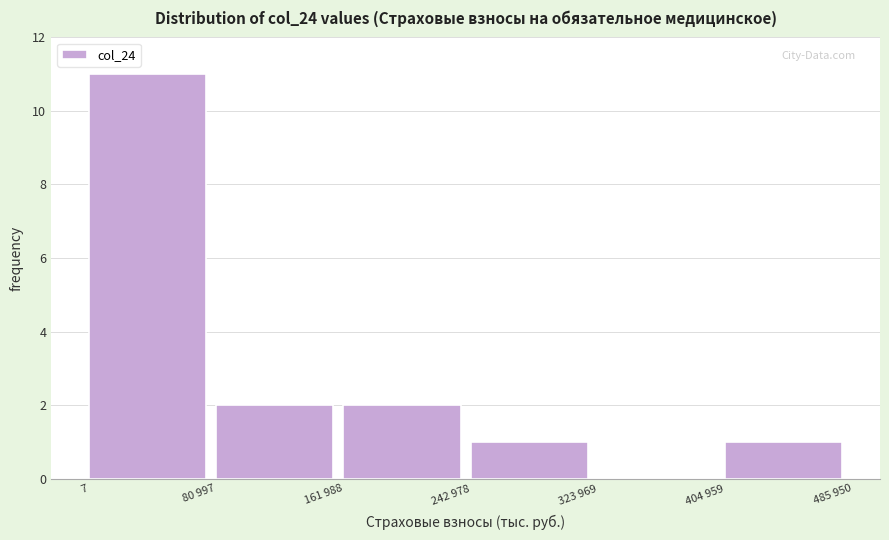

Reading left to right, extract all data points from this chart.

7=11	80 997=2	161 988=2	242 978=1	323 969=0	404 959=1